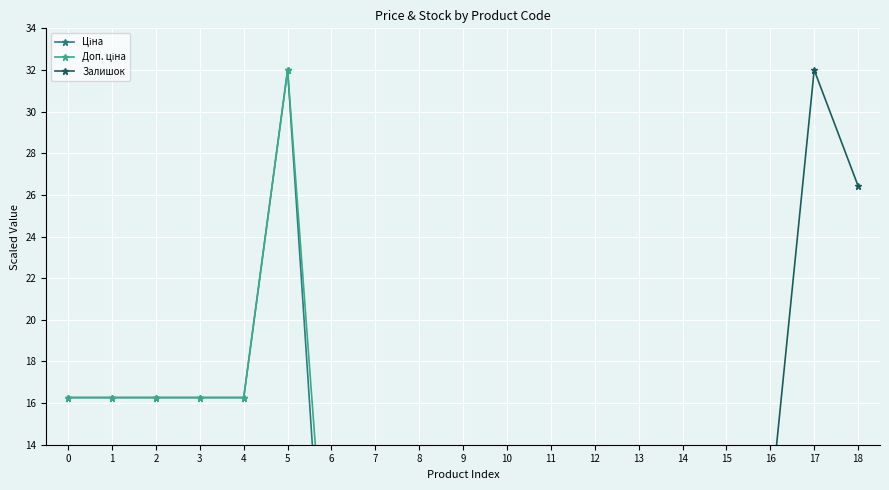

At how many categories does at least one series exceed 25?

3